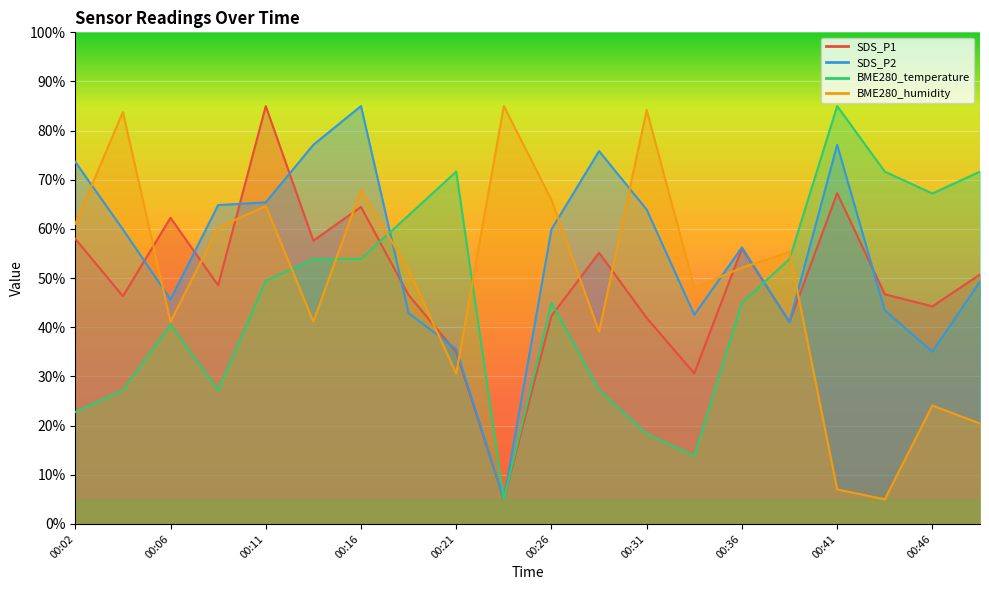

Which series changed the most between 00:02 and 00:48?

BME280_temperature